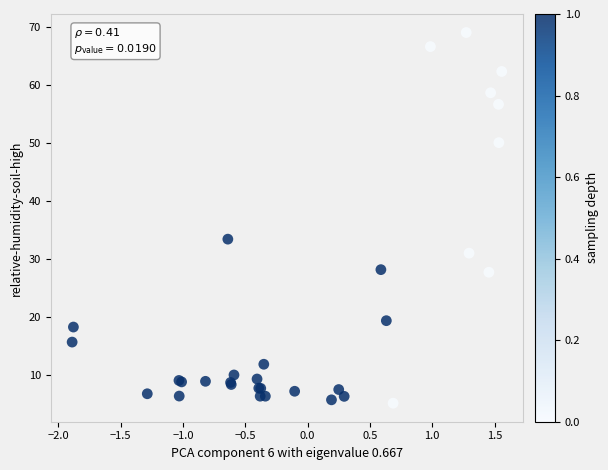

What Y value in the scatter plot is closest to 37?

33.4